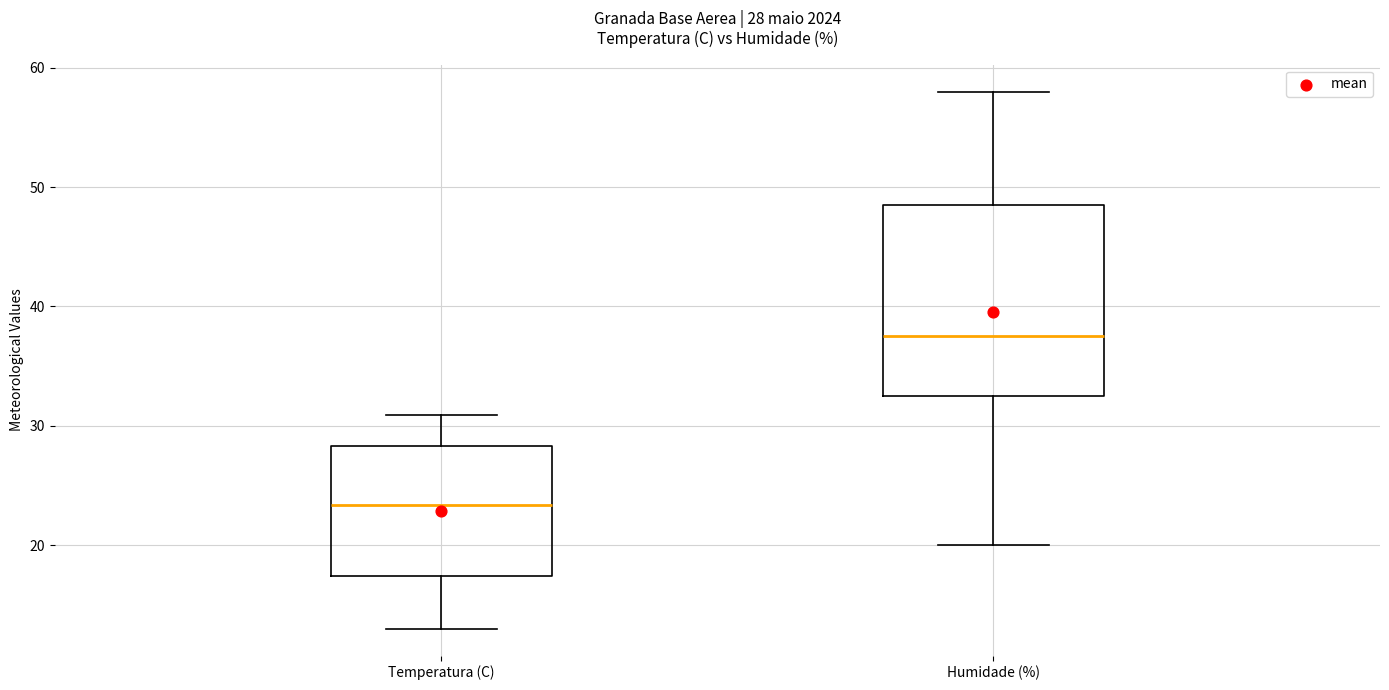

Which box has the lowest median line?

Temperatura (C)